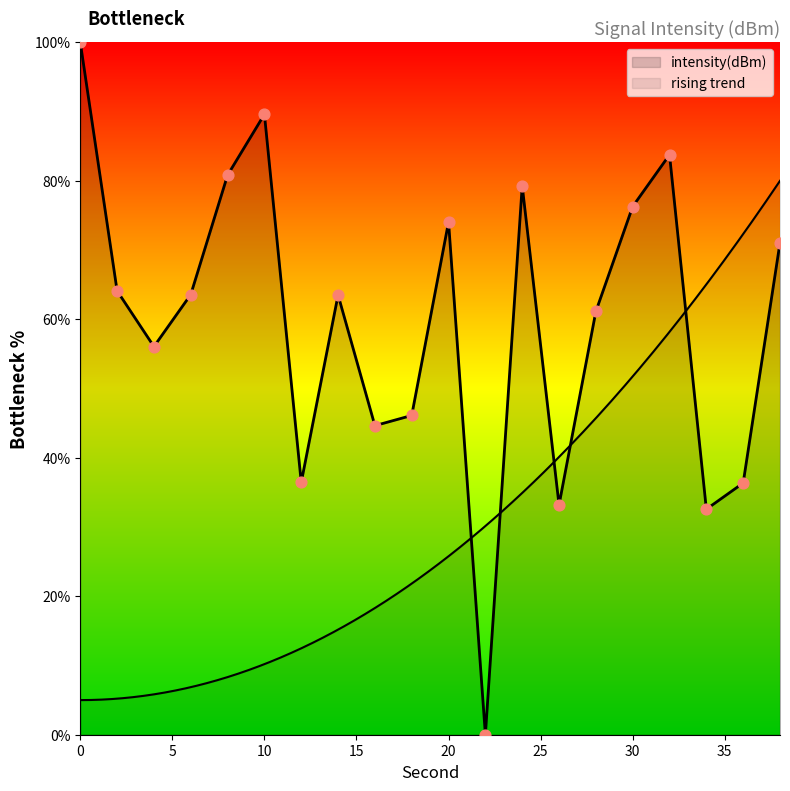

Between 12 and 10, which is larger?

10